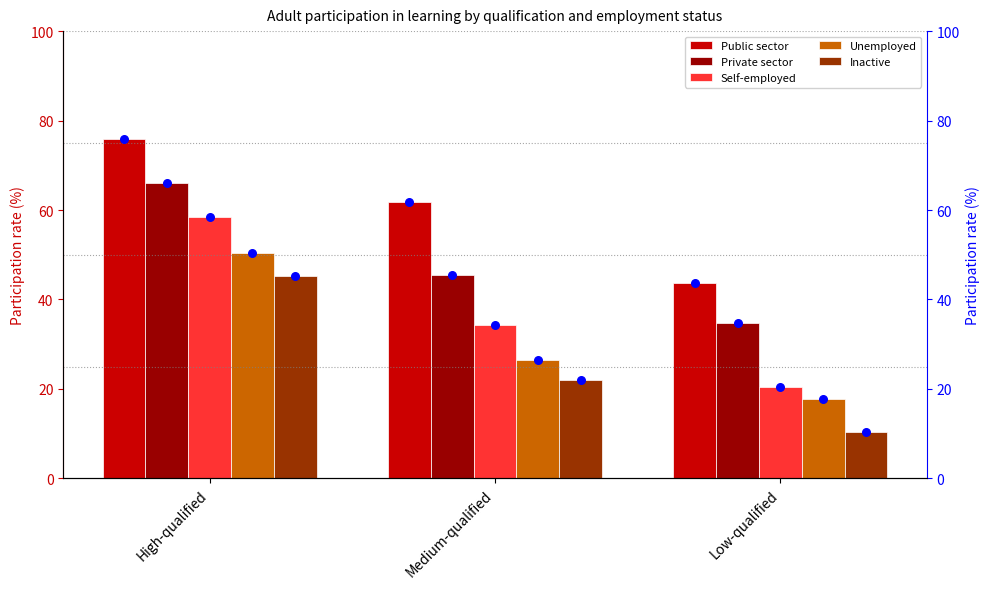

Is the value of Unemployed at Low-qualified greater than the value of Self-employed at Medium-qualified?

No